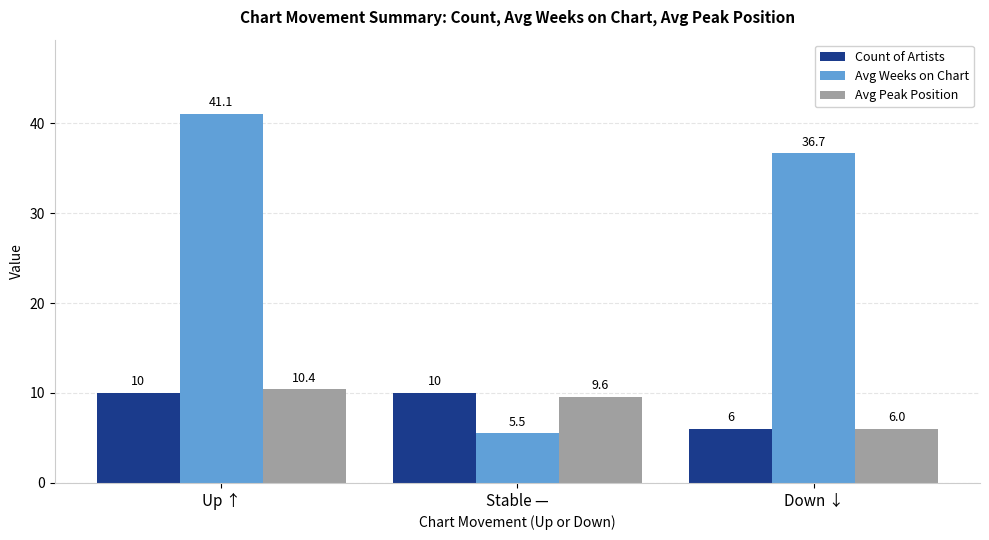

Does the chart contain any negative values?

No